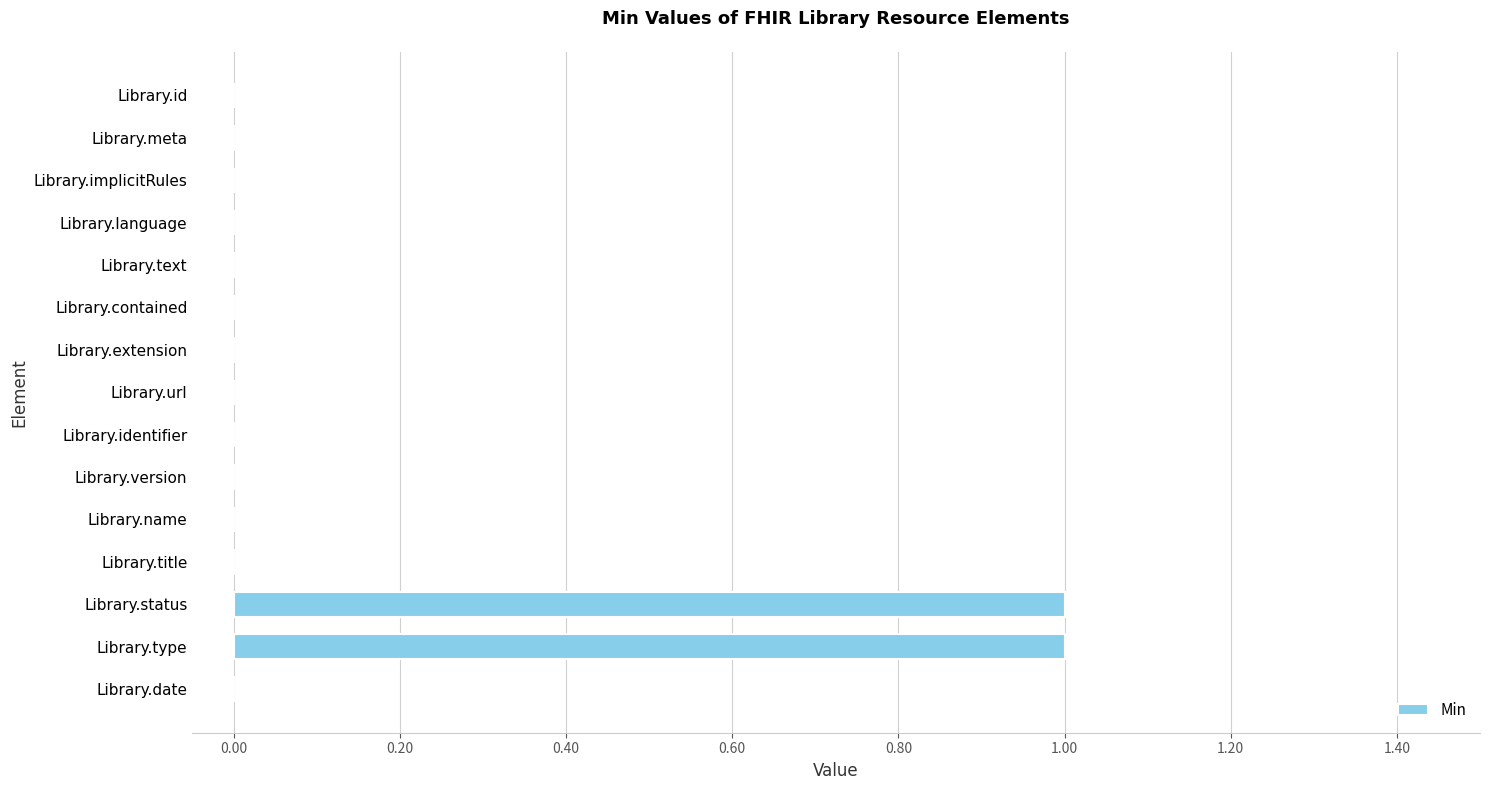

Does the chart contain stacked bars?

No